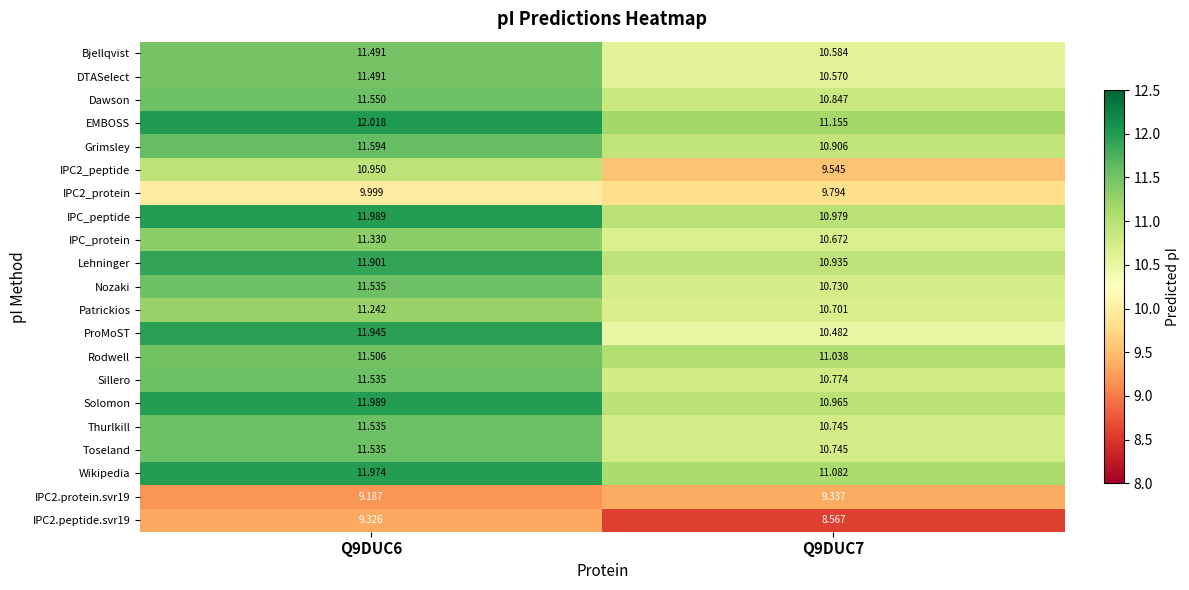

What is the minimum value shown in the chart?

8.6